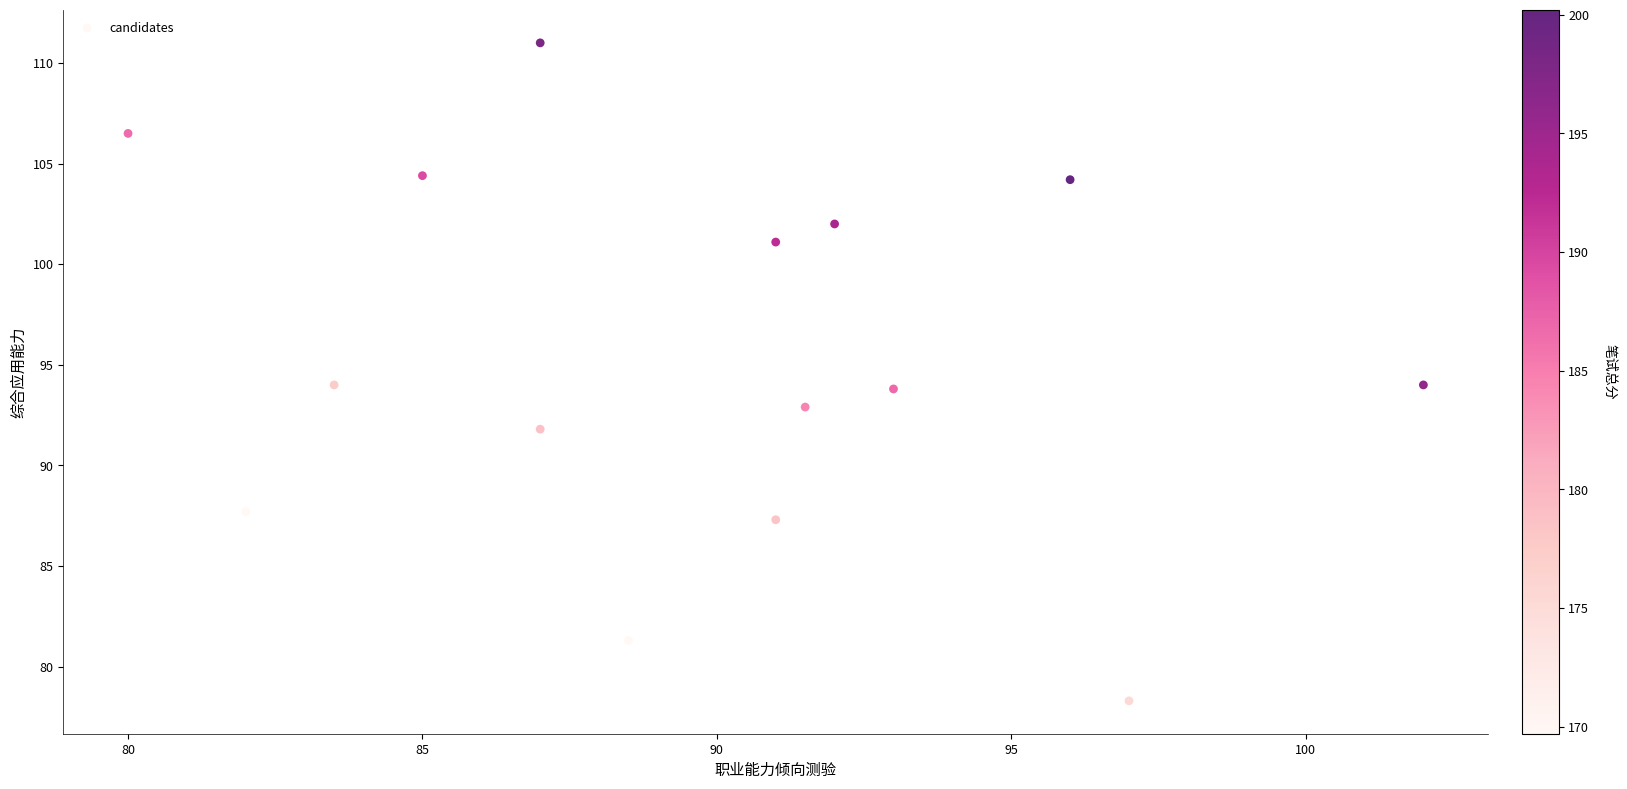

What is the range of X values (max minus min)?

22.0